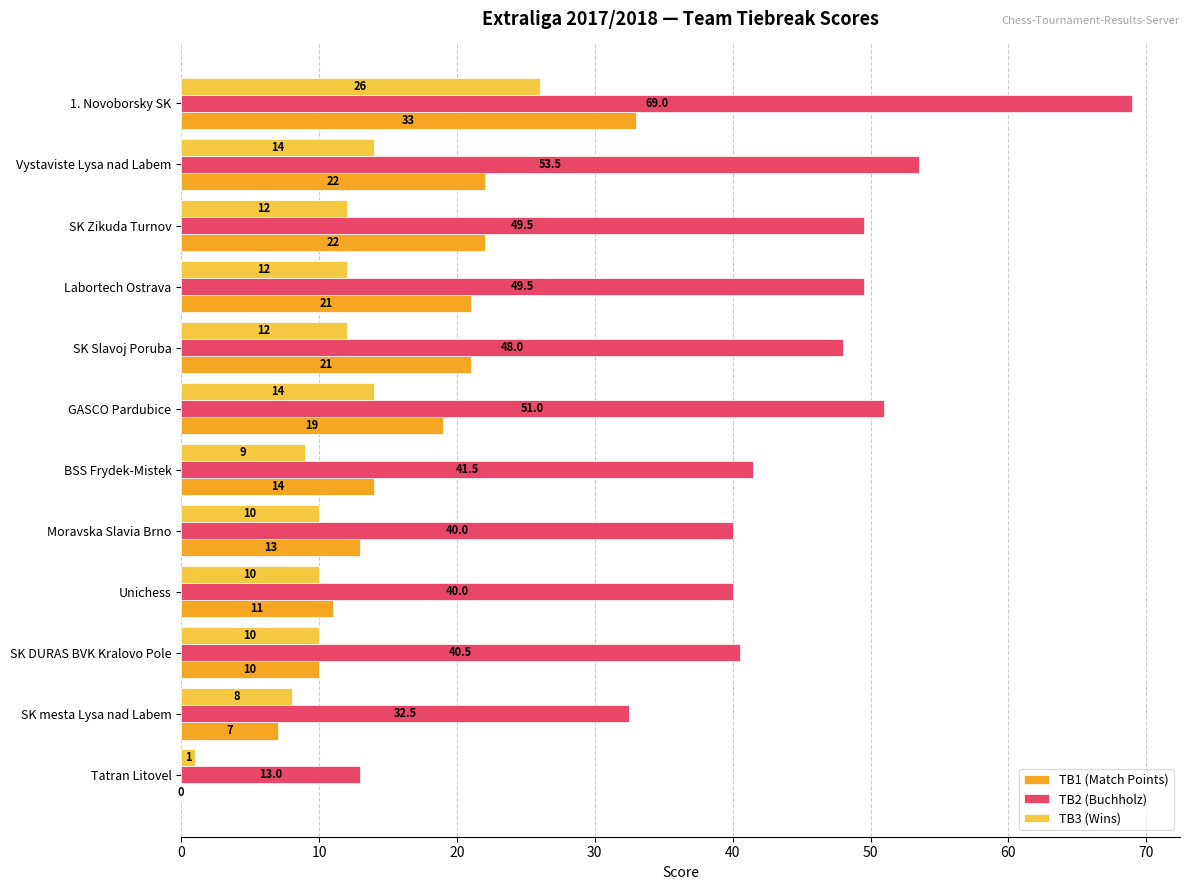

What is the sum of all TB3 (Wins) values?

138.0